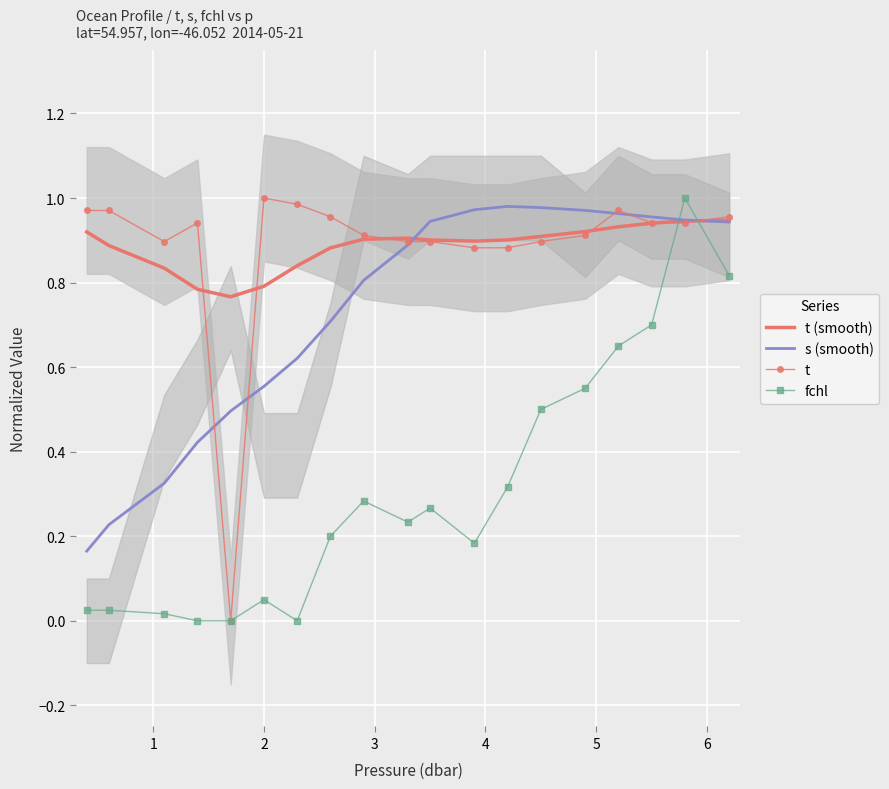

The t series shows 1.5 at 3. True or false?

False